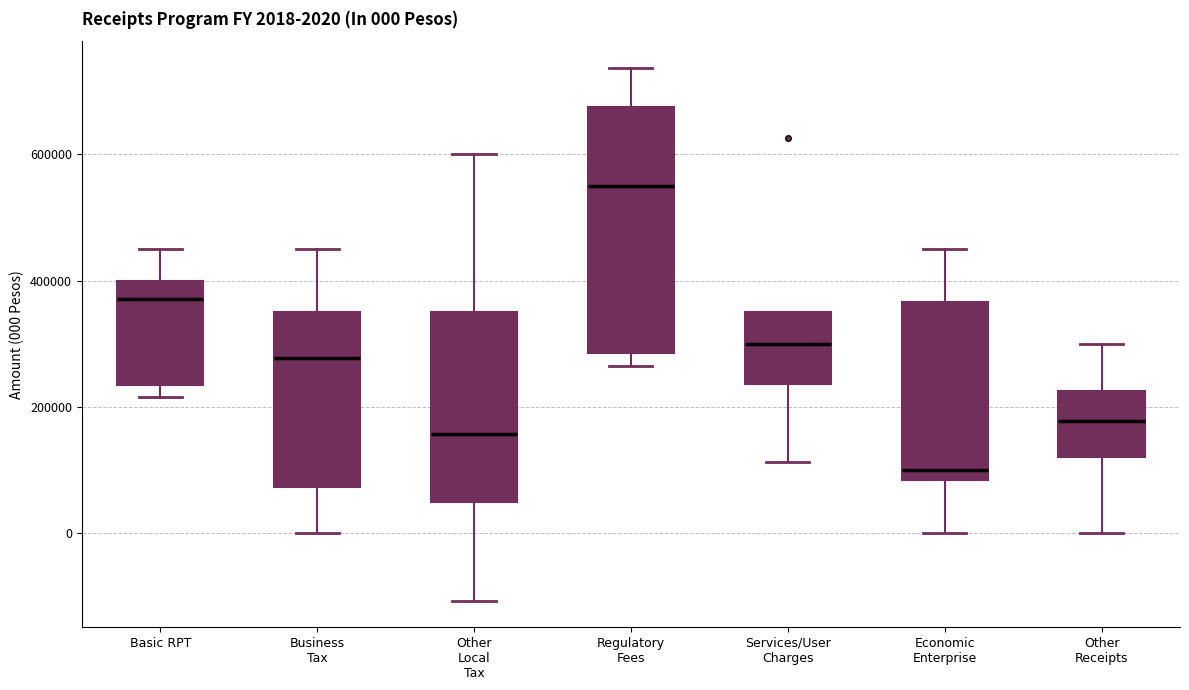

Which box is the tallest, from its lower edge to its upper edge?

Regulatory Fees